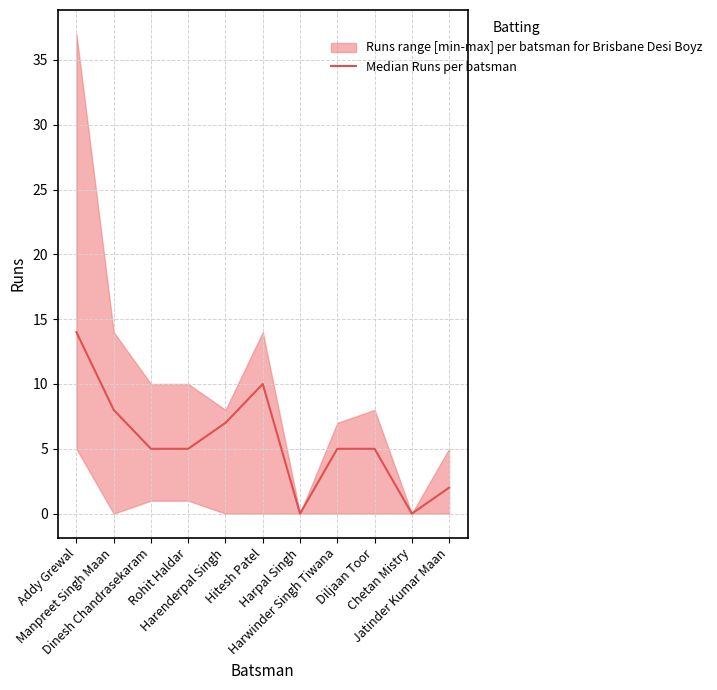

How many lines are shown in the chart?

1